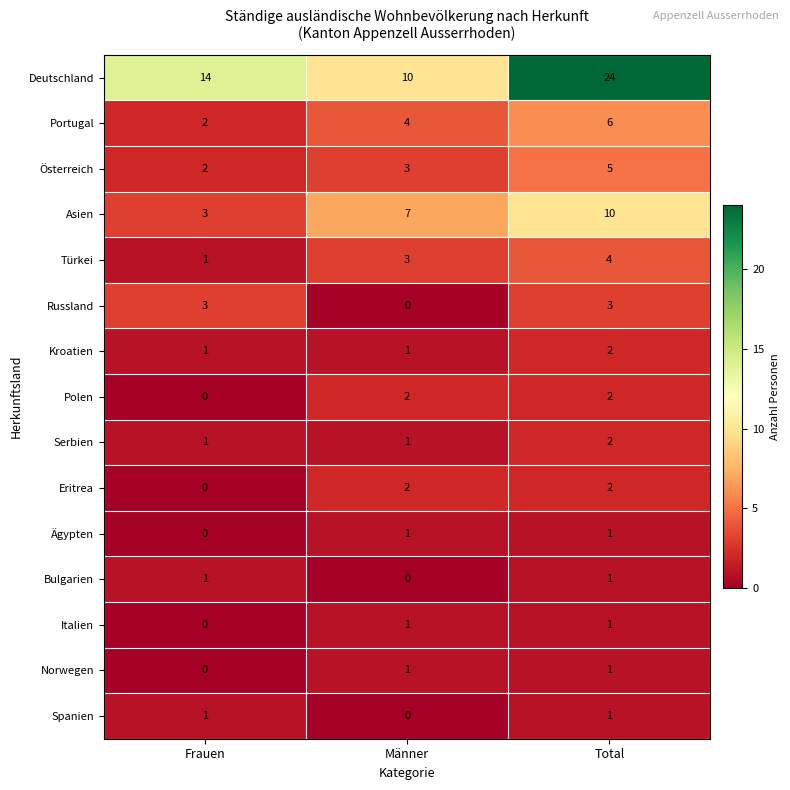

What is the difference between the maximum and minimum values in the Österreich series?

3